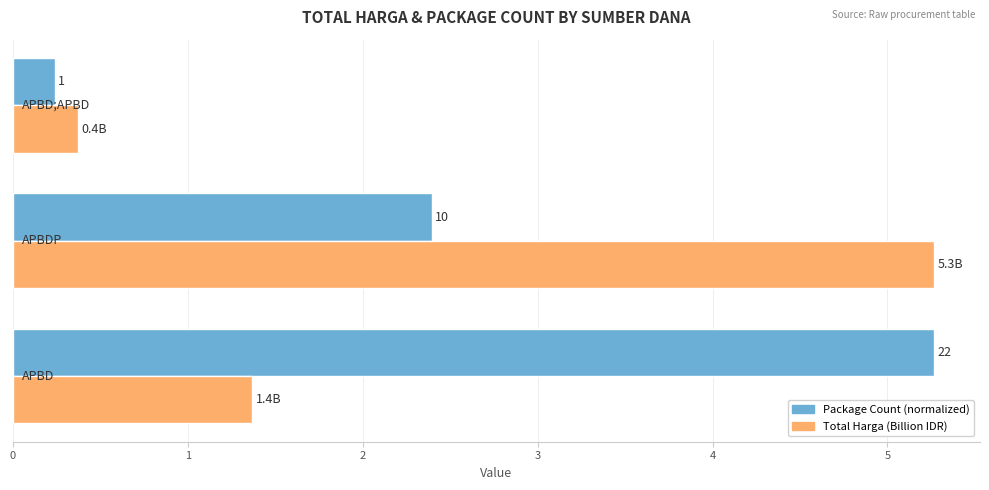

What is the minimum value shown in the chart?

0.2